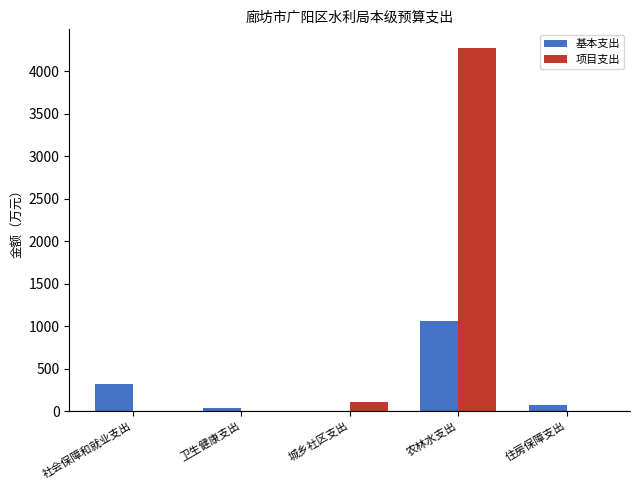

Is it true that 基本支出 equals 438.7 at 农林水支出?

False